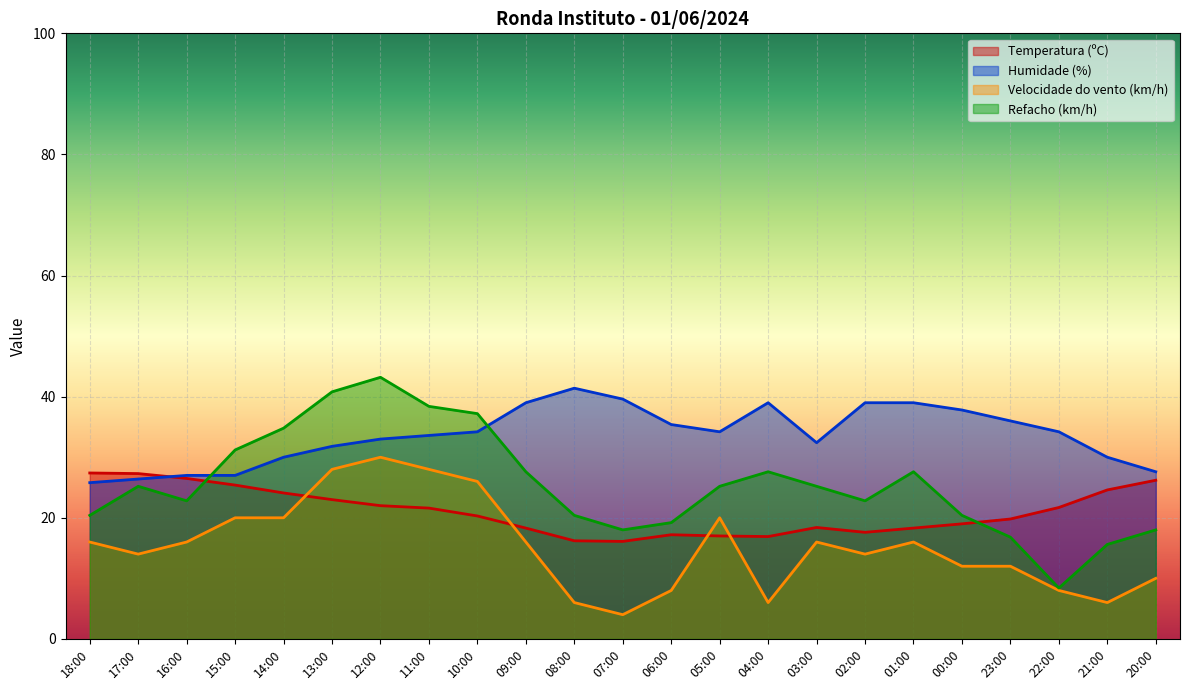

Which category has the highest value in the Humidade (%) series?

08:00